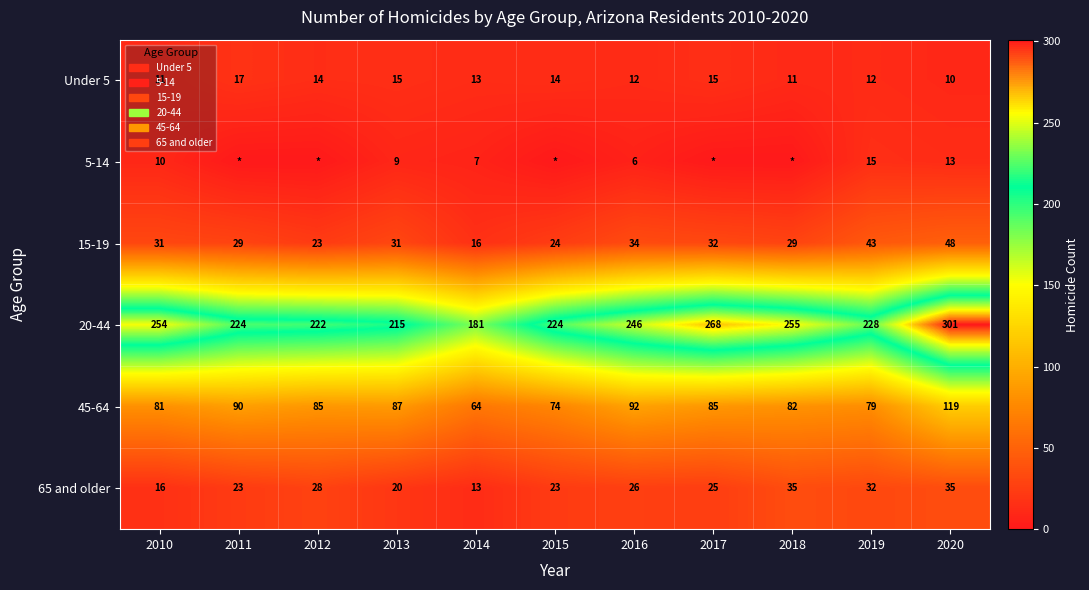

What is the approximate value of 20-44 at 2017, to the nearest 5?

270